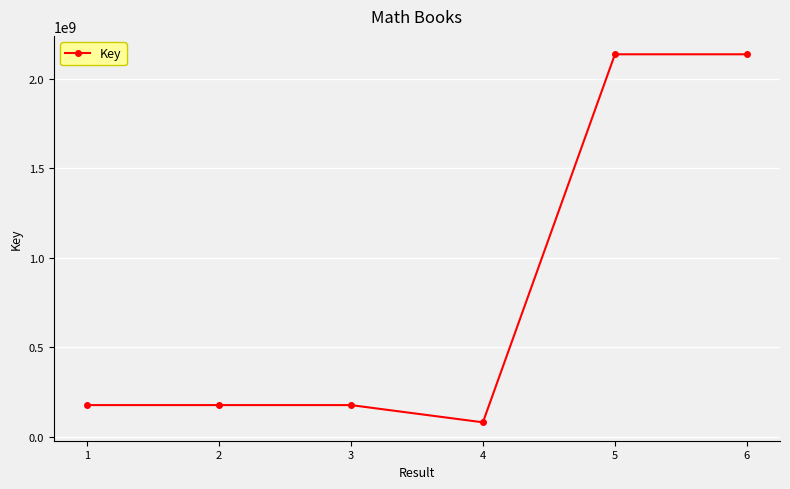

What is the difference between the values at 6 and 2?

1959722690